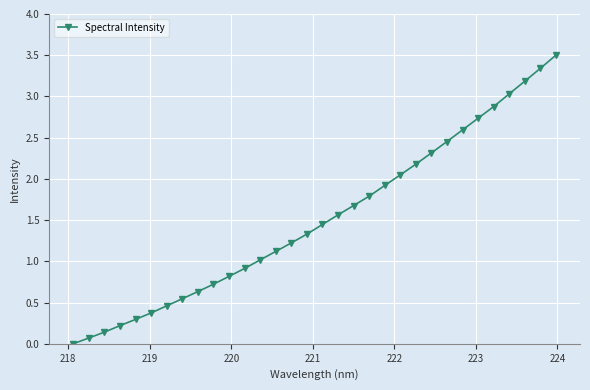

What is the greatest value displayed?

3.5